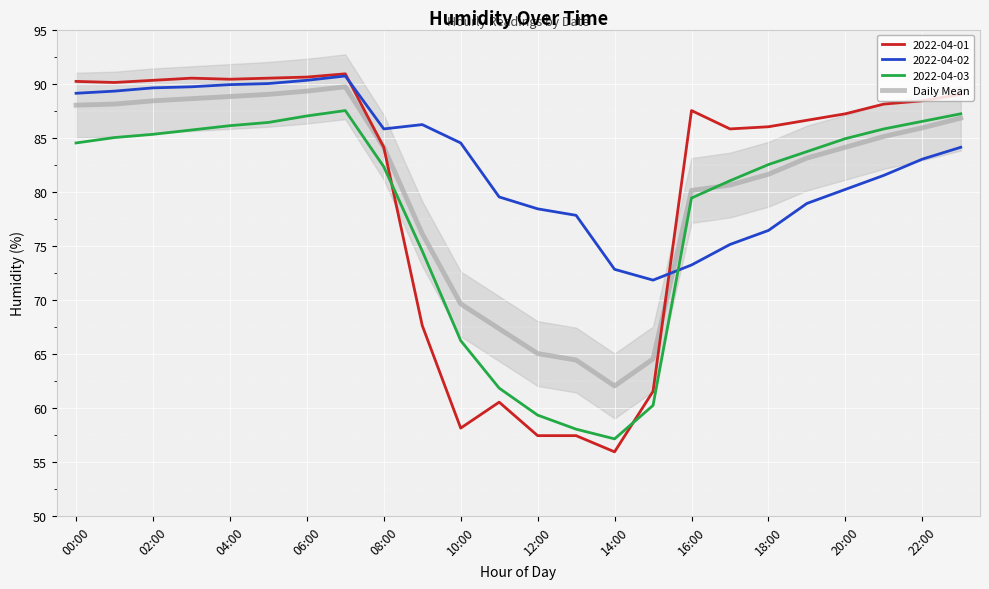

What is the highest value of the 2022-04-01 series?

90.9